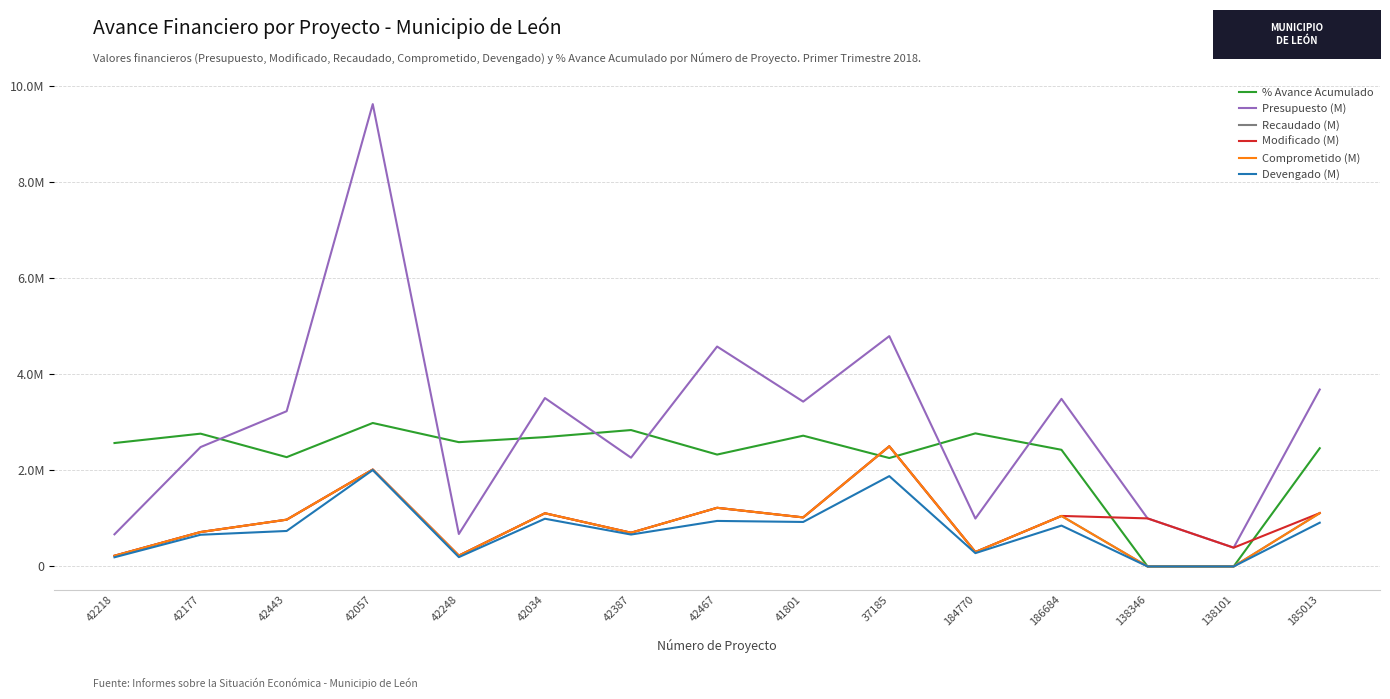

How many interior local valleys does the Recaudado (M) series have?

4